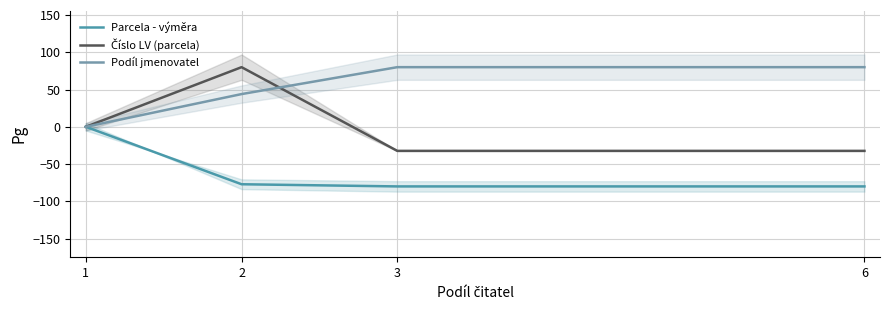

Where does the Parcela - výměra series first go above -77?

1